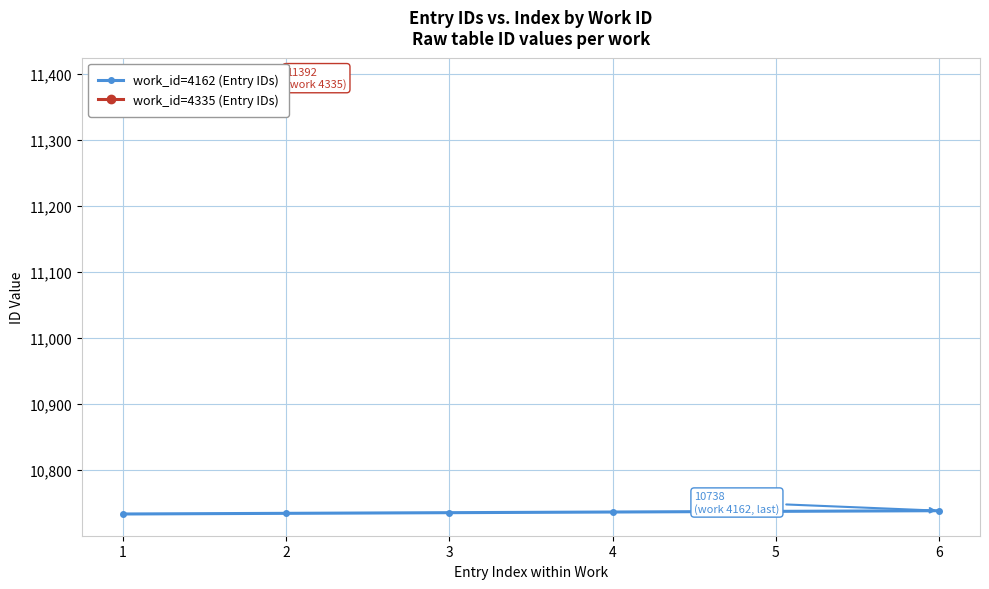

What is the value of the 2nd point from the left?

10734